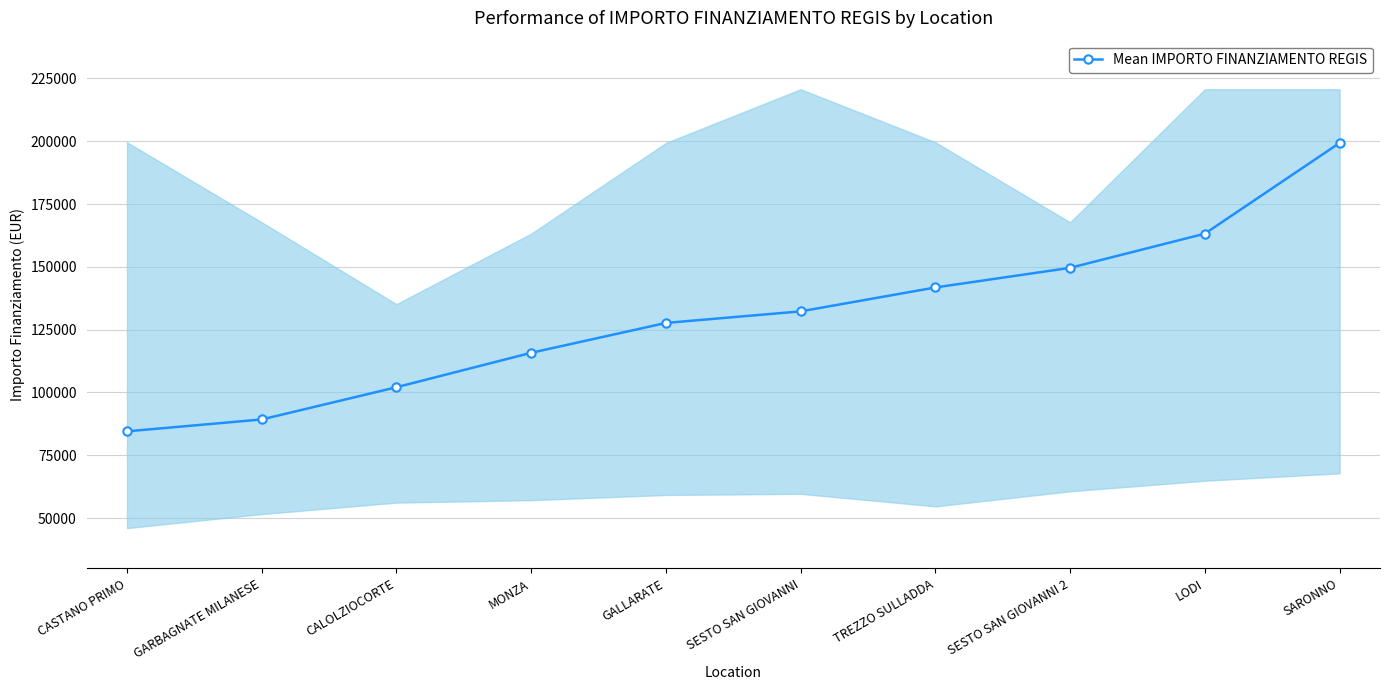

What is the label of the 8th point from the right?

CALOLZIOCORTE